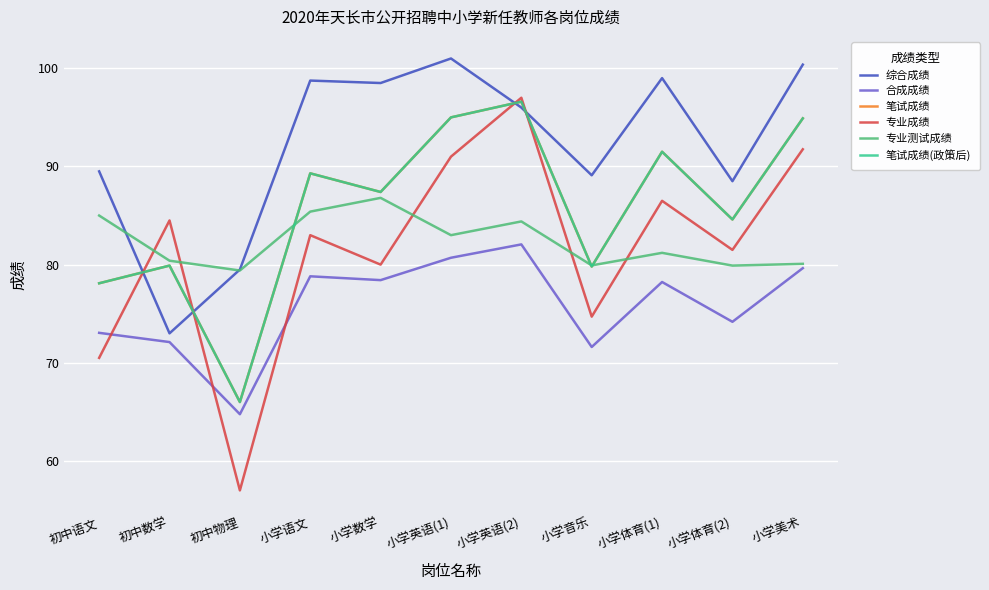

Is this an area chart (filled region under the line)?

No